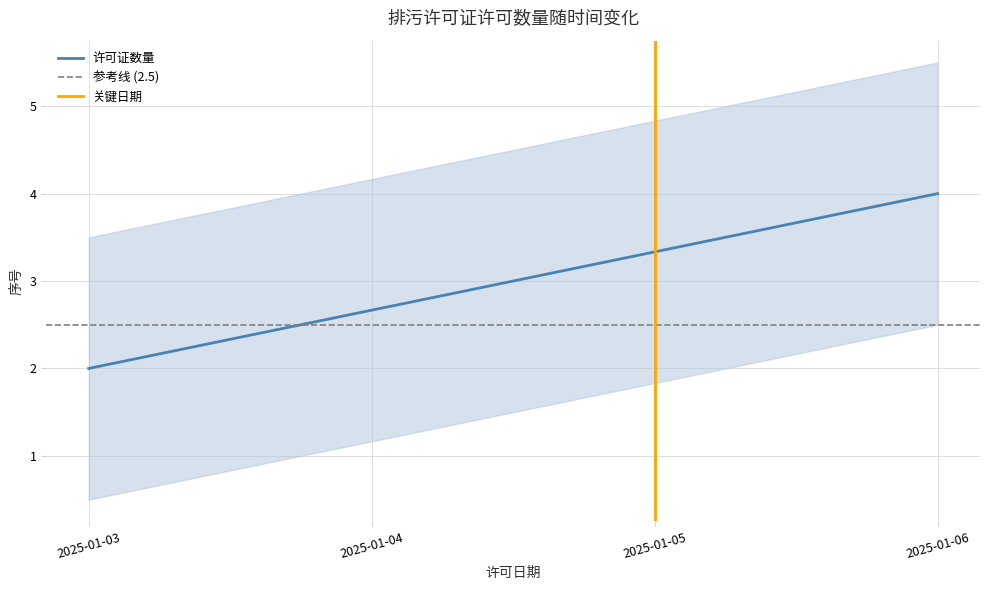

The 许可证数量 series shows 1.2 at 2025-01-03. True or false?

False